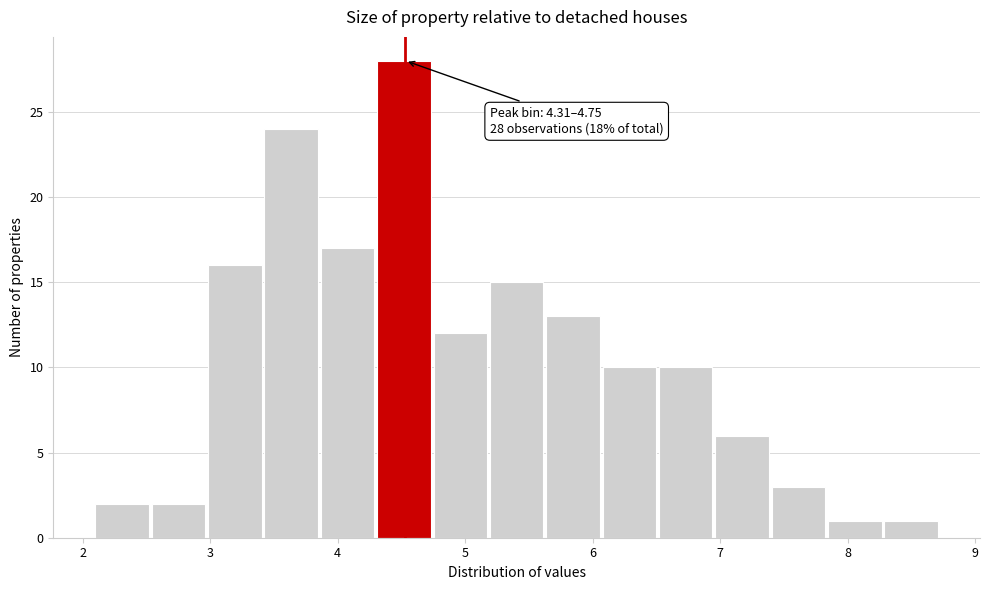

Which range on the x-axis has the tallest bar?

4.3 to 4.8